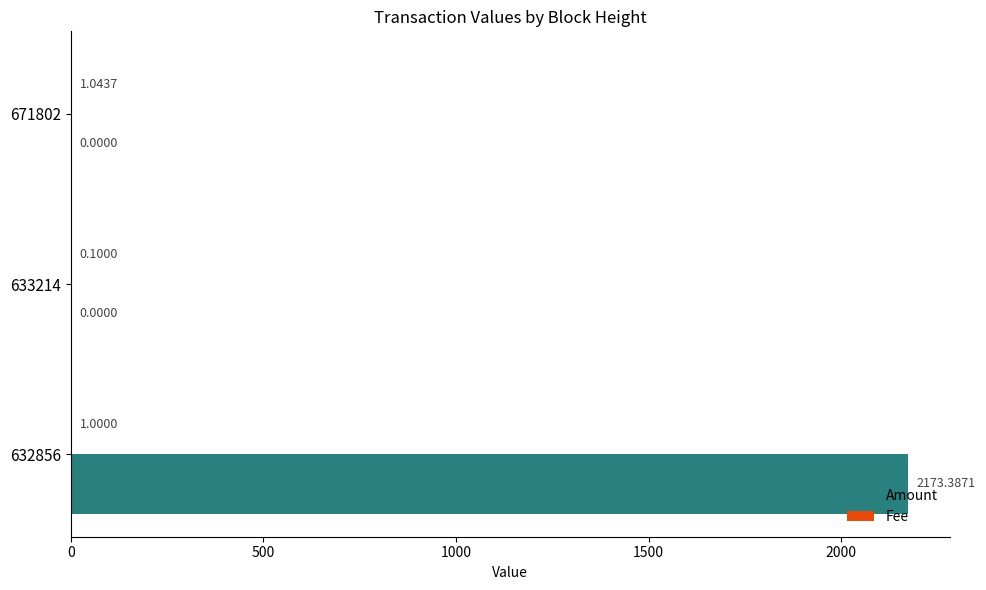

What is the sum of all Amount values?

2173.4